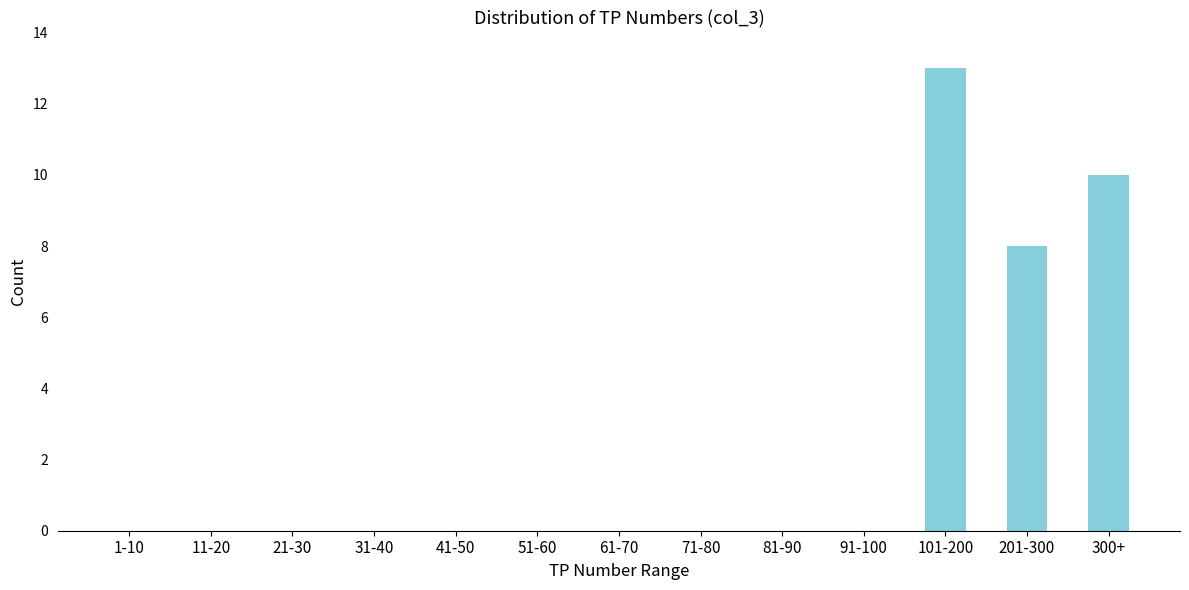

Reading left to right, transcribe all the data shown in this chart.

1-10=0	11-20=0	21-30=0	31-40=0	41-50=0	51-60=0	61-70=0	71-80=0	81-90=0	91-100=0	101-200=13	201-300=8	300+=10